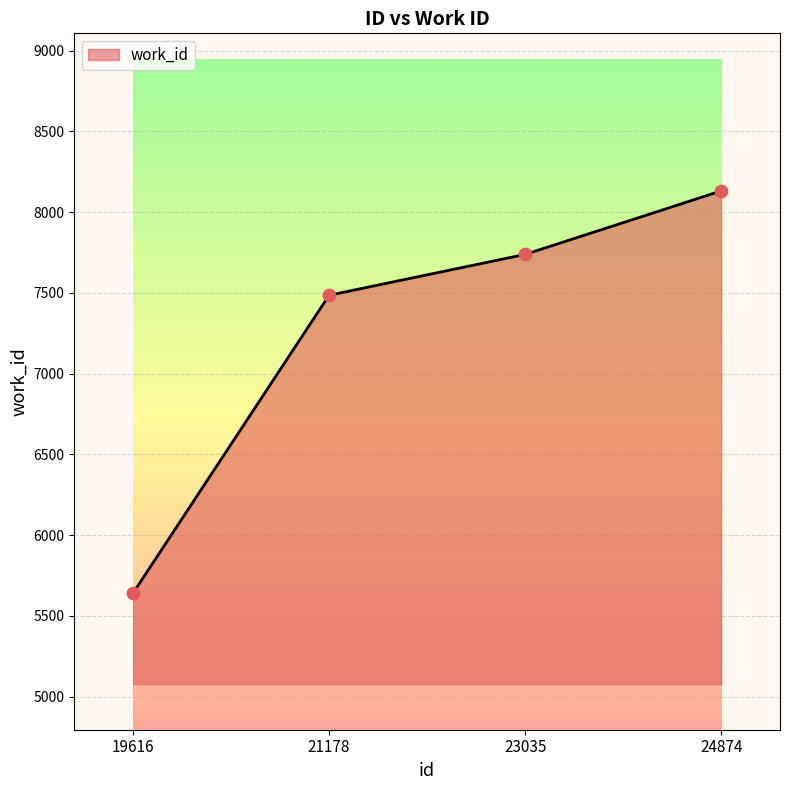

What is the change in value from 19616 to 23035?

+2097